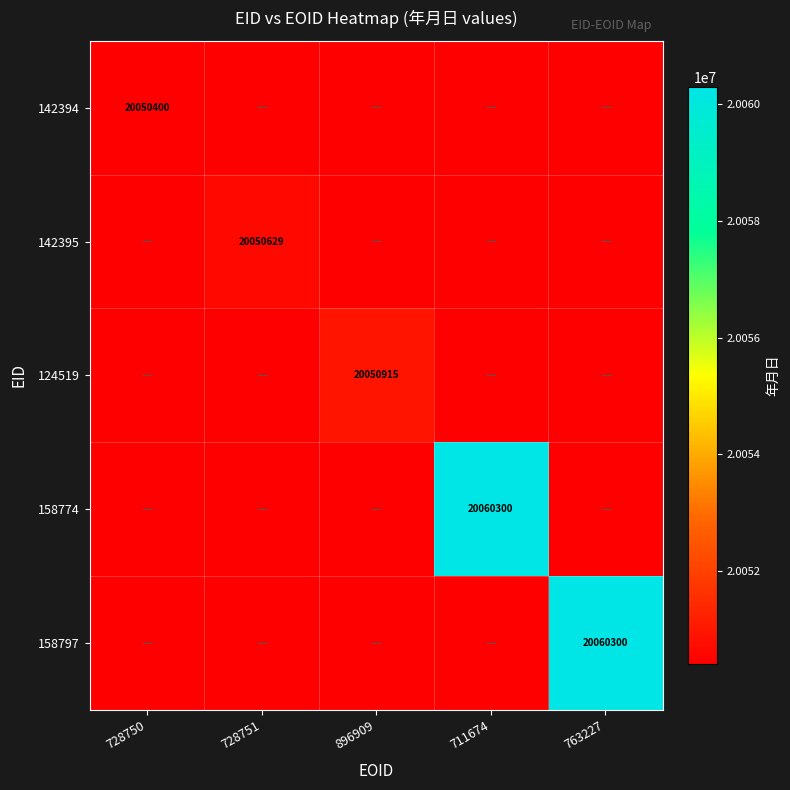

The 158797 series shows 9274900 at 763227. True or false?

False